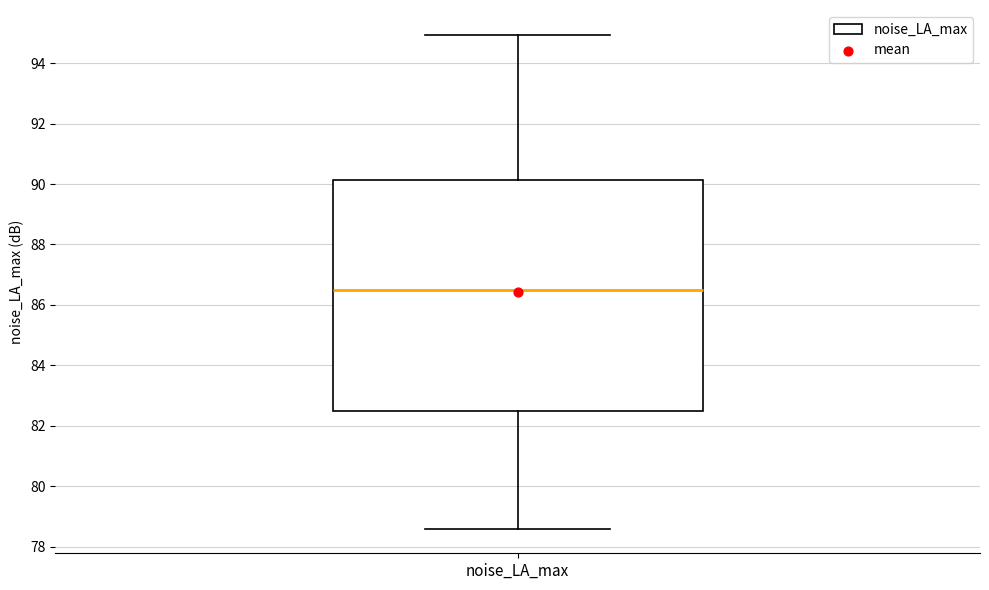

Read this box plot against the y-axis: the position of the median line, the range covered by the box, and the ends of both whiskers. The values are not printed on the chart, so give them approximately, as read against the axis.

median 86.4, box 82.4 to 90.2, whiskers 78.6 to 95.0